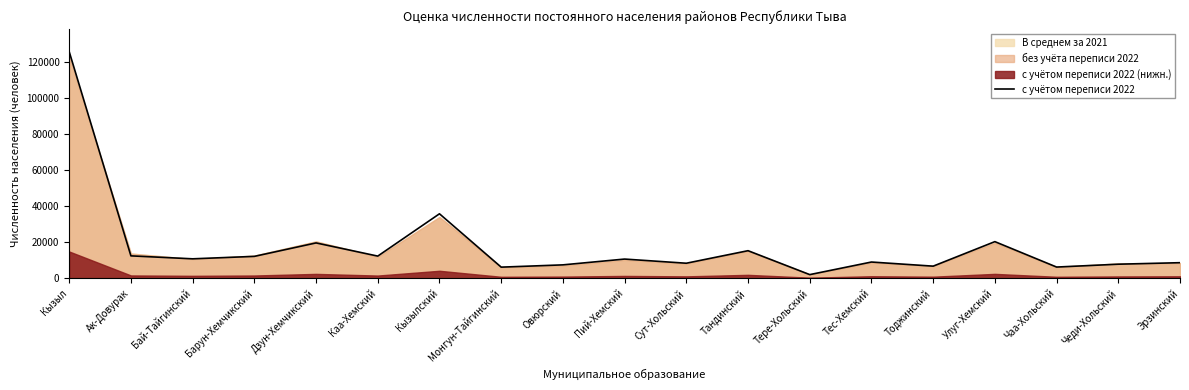

True or false: there are more than 0 points higher than both neighbors.

True